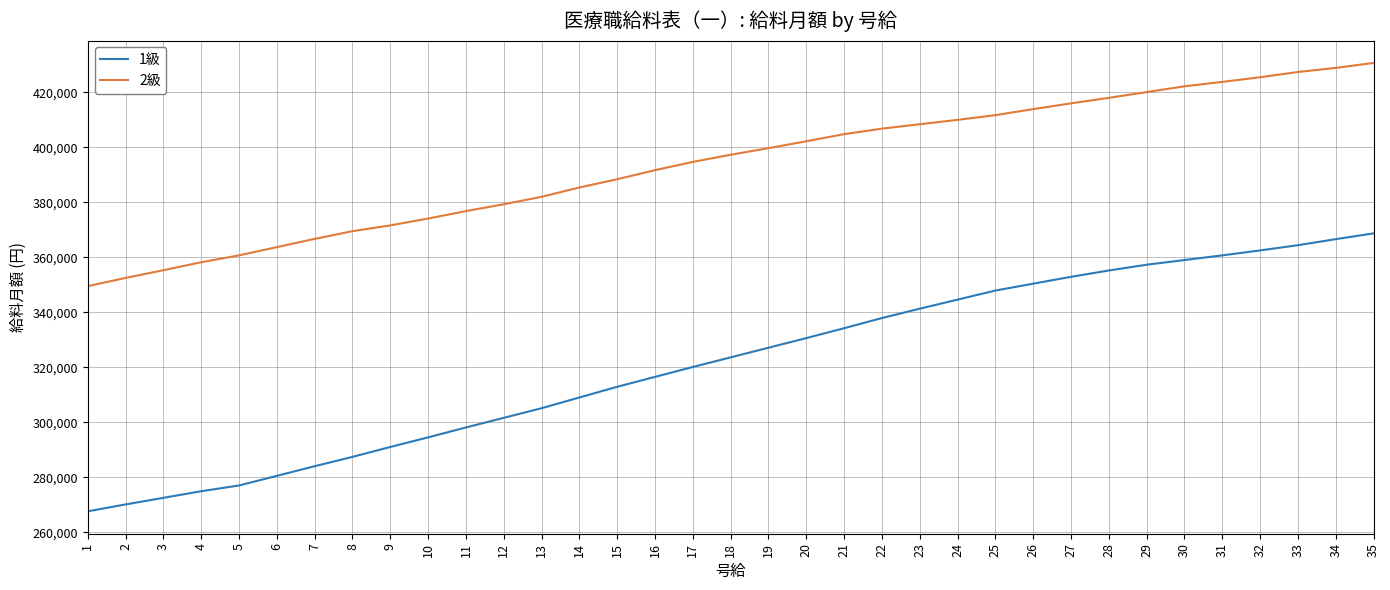

The 1級 series shows 520969 at 19. True or false?

False